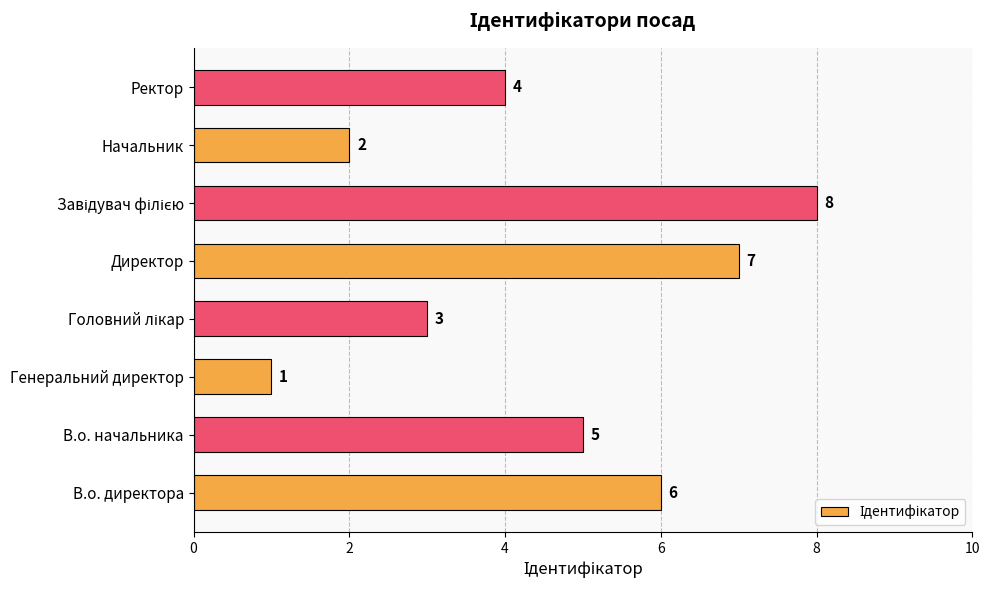

What is the change in value from В.о. начальника to Генеральний директор?

-4